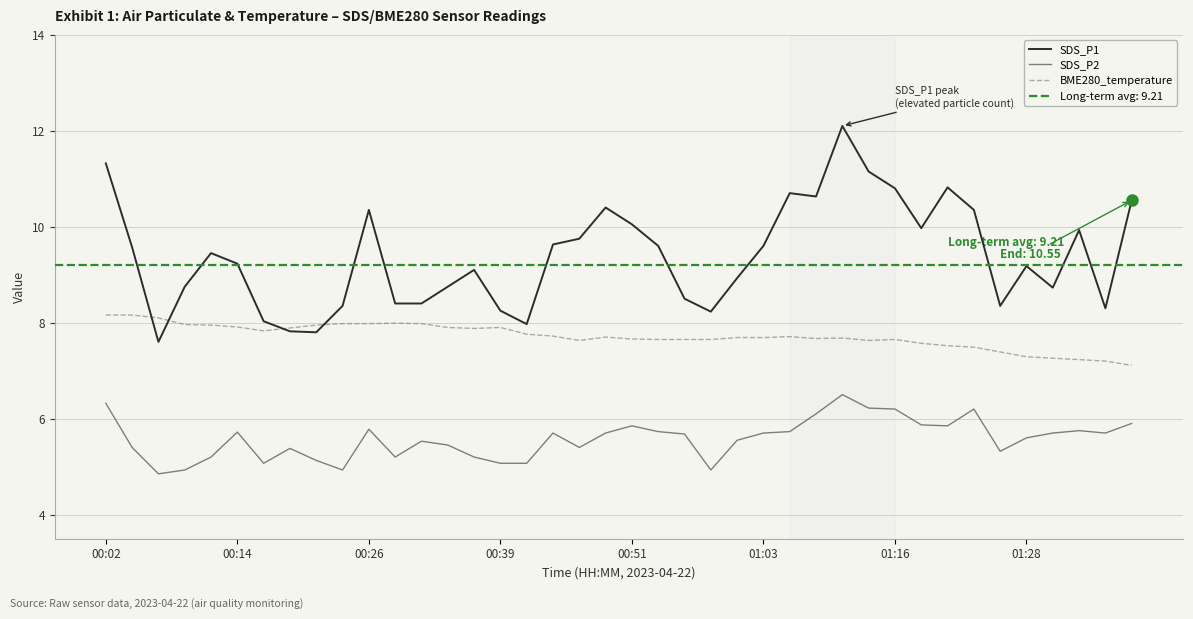

What is the lowest value of the BME280_temperature series?

7.1